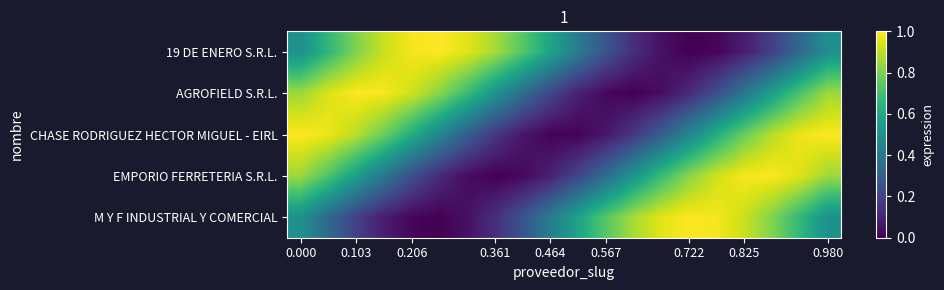

Which series has the largest total across all categories?

CHASE RODRIGUEZ HECTOR MIGUEL - EIRL